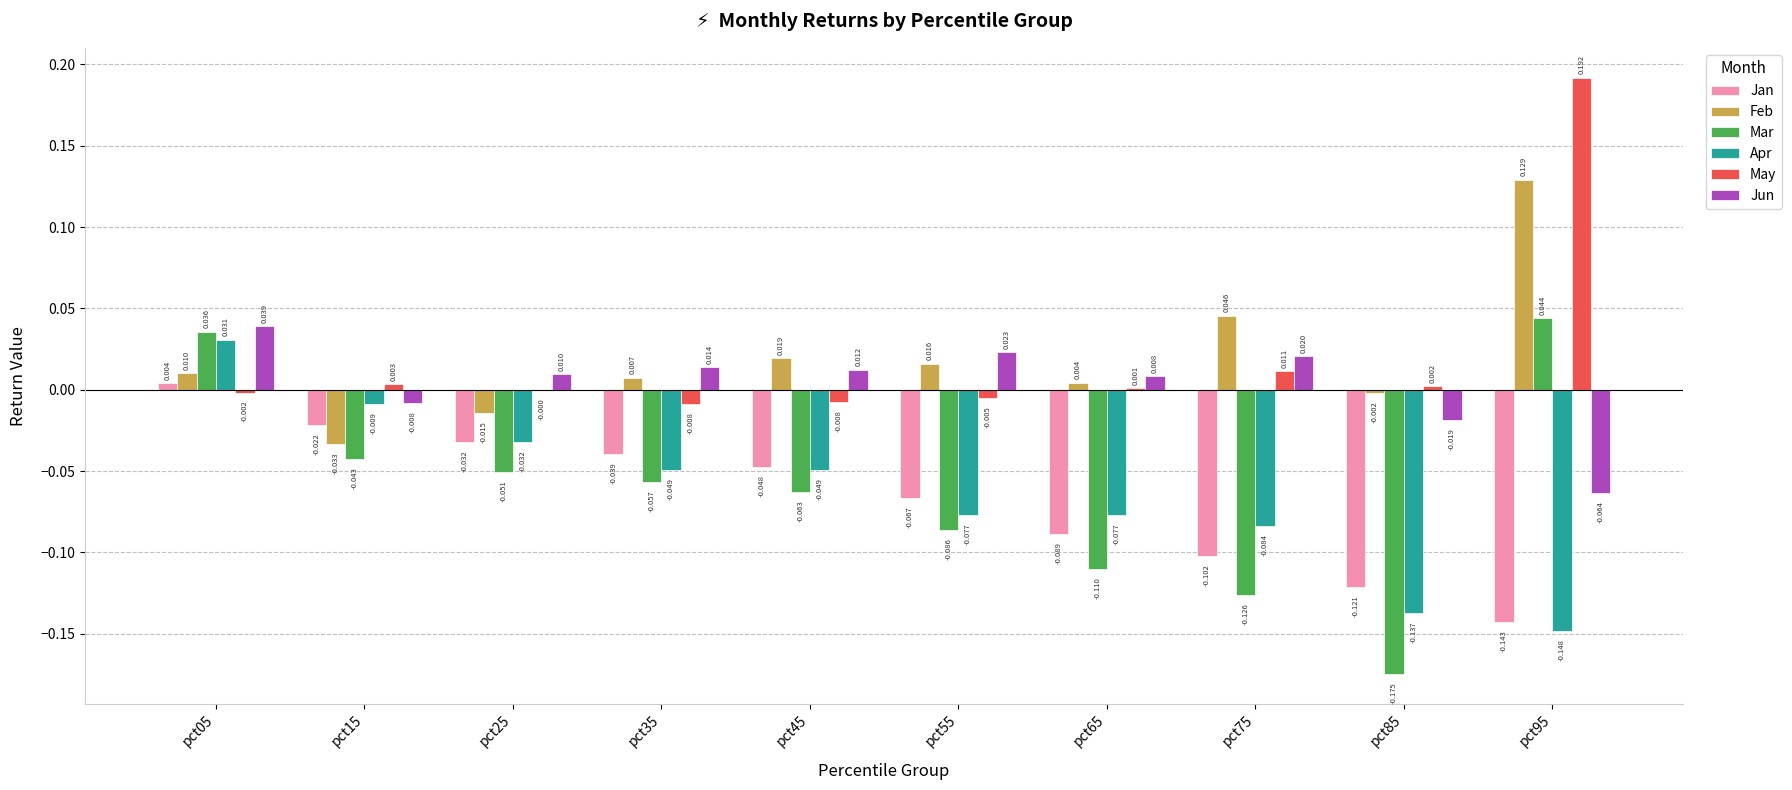

Which category has the highest value across all series?

pct95